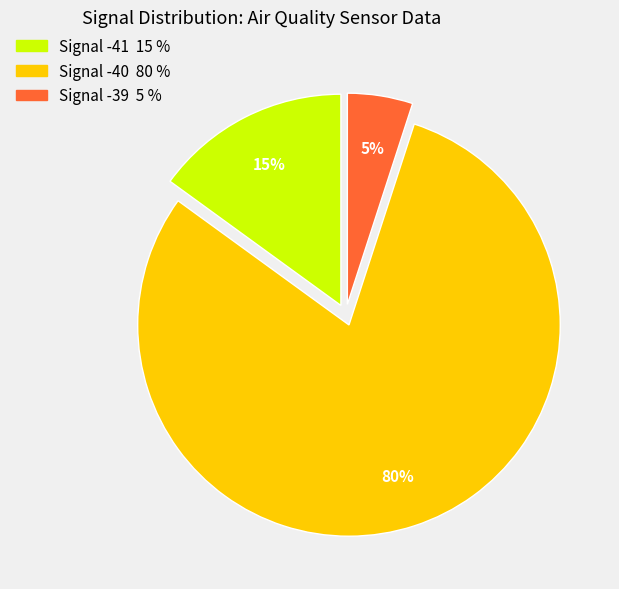

Does any single category account for the majority?

Yes